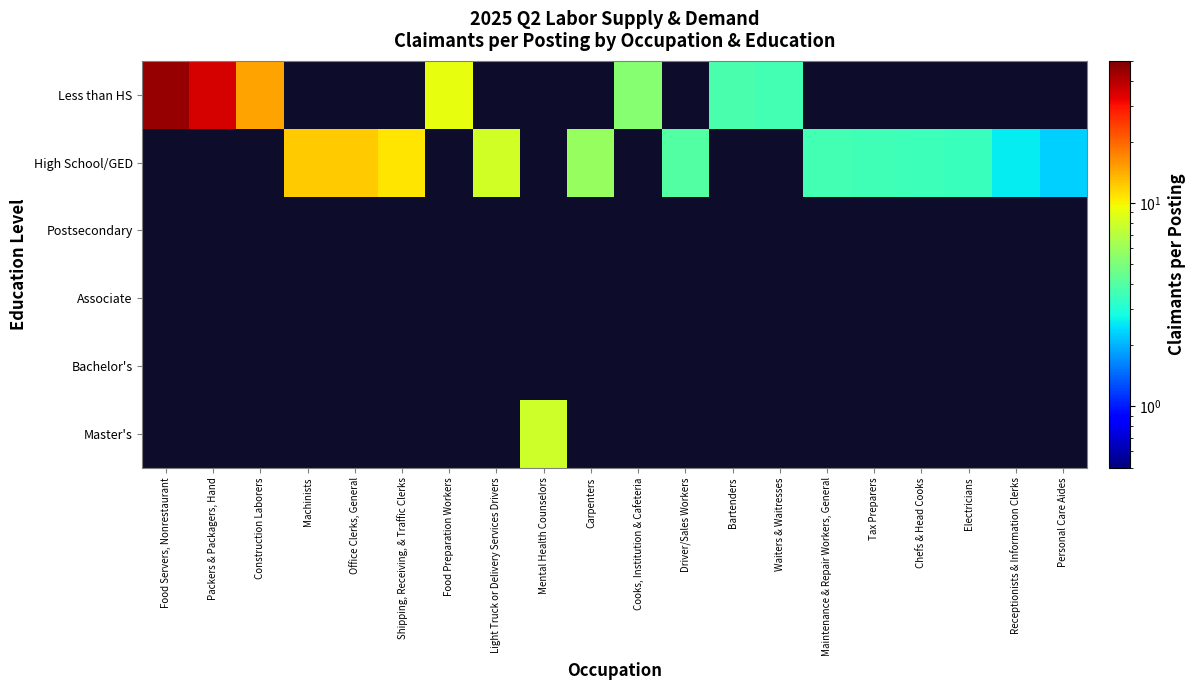

Reading right to left, what are all the values shown in this chart?

Less than HS: Personal Care Aides=0.0	Receptionists & Information Clerks=0.0	Electricians=0.0	Chefs & Head Cooks=0.0	Tax Preparers=0.0	Maintenance & Repair Workers, General=0.0	Waiters & Waitresses=3.7	Bartenders=3.8	Driver/Sales Workers=0.0	Cooks, Institution & Cafeteria=5.4	Carpenters=0.0	Mental Health Counselors=0.0	Light Truck or Delivery Services Drivers=0.0	Food Preparation Workers=9.2	Shipping, Receiving, & Traffic Clerks=0.0	Office Clerks, General=0.0	Machinists=0.0	Construction Laborers=14.8	Packers & Packagers, Hand=35.5	Food Servers, Nonrestaurant=45.0
High School/GED: Personal Care Aides=2.3	Receptionists & Information Clerks=2.6	Electricians=3.5	Chefs & Head Cooks=3.5	Tax Preparers=3.6	Maintenance & Repair Workers, General=3.6	Waiters & Waitresses=0.0	Bartenders=0.0	Driver/Sales Workers=4.0	Cooks, Institution & Cafeteria=0.0	Carpenters=5.8	Mental Health Counselors=0.0	Light Truck or Delivery Services Drivers=8.1	Food Preparation Workers=0.0	Shipping, Receiving, & Traffic Clerks=10.8	Office Clerks, General=12.1	Machinists=12.1	Construction Laborers=0.0	Packers & Packagers, Hand=0.0	Food Servers, Nonrestaurant=0.0
Postsecondary: Personal Care Aides=0.0	Receptionists & Information Clerks=0.0	Electricians=0.0	Chefs & Head Cooks=0.0	Tax Preparers=0.0	Maintenance & Repair Workers, General=0.0	Waiters & Waitresses=0.0	Bartenders=0.0	Driver/Sales Workers=0.0	Cooks, Institution & Cafeteria=0.0	Carpenters=0.0	Mental Health Counselors=0.0	Light Truck or Delivery Services Drivers=0.0	Food Preparation Workers=0.0	Shipping, Receiving, & Traffic Clerks=0.0	Office Clerks, General=0.0	Machinists=0.0	Construction Laborers=0.0	Packers & Packagers, Hand=0.0	Food Servers, Nonrestaurant=0.0
Associate: Personal Care Aides=0.0	Receptionists & Information Clerks=0.0	Electricians=0.0	Chefs & Head Cooks=0.0	Tax Preparers=0.0	Maintenance & Repair Workers, General=0.0	Waiters & Waitresses=0.0	Bartenders=0.0	Driver/Sales Workers=0.0	Cooks, Institution & Cafeteria=0.0	Carpenters=0.0	Mental Health Counselors=0.0	Light Truck or Delivery Services Drivers=0.0	Food Preparation Workers=0.0	Shipping, Receiving, & Traffic Clerks=0.0	Office Clerks, General=0.0	Machinists=0.0	Construction Laborers=0.0	Packers & Packagers, Hand=0.0	Food Servers, Nonrestaurant=0.0
Bachelor's: Personal Care Aides=0.0	Receptionists & Information Clerks=0.0	Electricians=0.0	Chefs & Head Cooks=0.0	Tax Preparers=0.0	Maintenance & Repair Workers, General=0.0	Waiters & Waitresses=0.0	Bartenders=0.0	Driver/Sales Workers=0.0	Cooks, Institution & Cafeteria=0.0	Carpenters=0.0	Mental Health Counselors=0.0	Light Truck or Delivery Services Drivers=0.0	Food Preparation Workers=0.0	Shipping, Receiving, & Traffic Clerks=0.0	Office Clerks, General=0.0	Machinists=0.0	Construction Laborers=0.0	Packers & Packagers, Hand=0.0	Food Servers, Nonrestaurant=0.0
Master's: Personal Care Aides=0.0	Receptionists & Information Clerks=0.0	Electricians=0.0	Chefs & Head Cooks=0.0	Tax Preparers=0.0	Maintenance & Repair Workers, General=0.0	Waiters & Waitresses=0.0	Bartenders=0.0	Driver/Sales Workers=0.0	Cooks, Institution & Cafeteria=0.0	Carpenters=0.0	Mental Health Counselors=7.9	Light Truck or Delivery Services Drivers=0.0	Food Preparation Workers=0.0	Shipping, Receiving, & Traffic Clerks=0.0	Office Clerks, General=0.0	Machinists=0.0	Construction Laborers=0.0	Packers & Packagers, Hand=0.0	Food Servers, Nonrestaurant=0.0